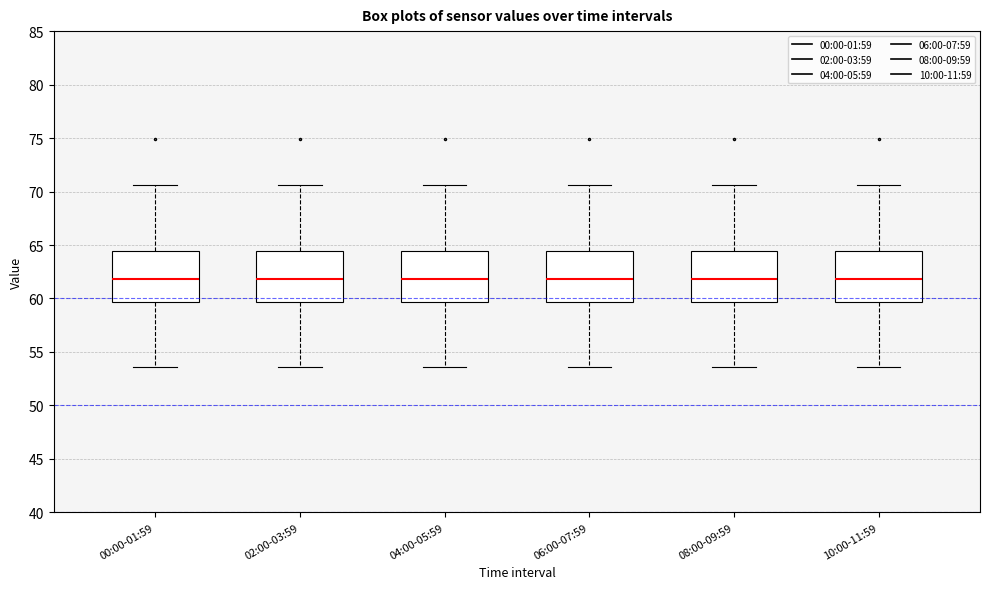

Where does the lower whisker of the box for 06:00-07:59 end on the y-axis? The values are not printed on the chart, so give them approximately, as read against the axis.

53.5